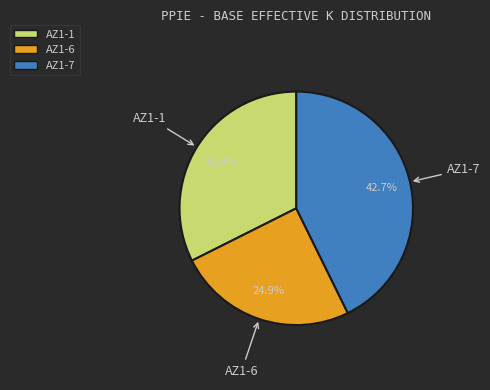

The AZ1-1 slice represents 32% of the pie. True or false?

True